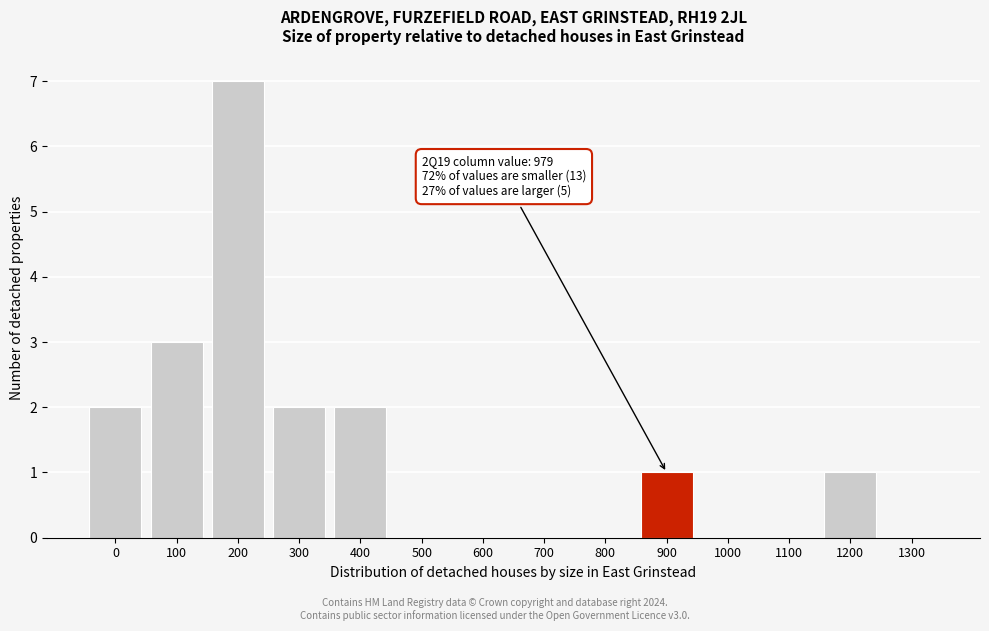

Reading left to right, list all the values displayed in this chart.

0=2	100=3	200=7	300=2	400=2	500=0	600=0	700=0	800=0	900=1	1000=0	1100=0	1200=1	1300=0